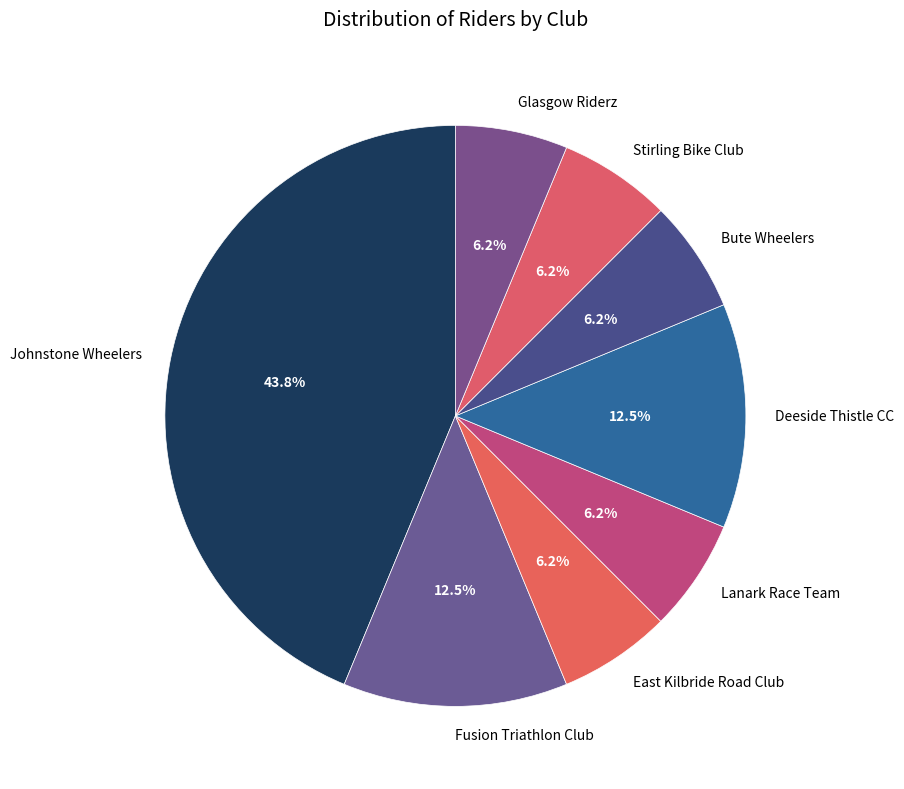

Is there any slice that represents more than half of the pie?

No